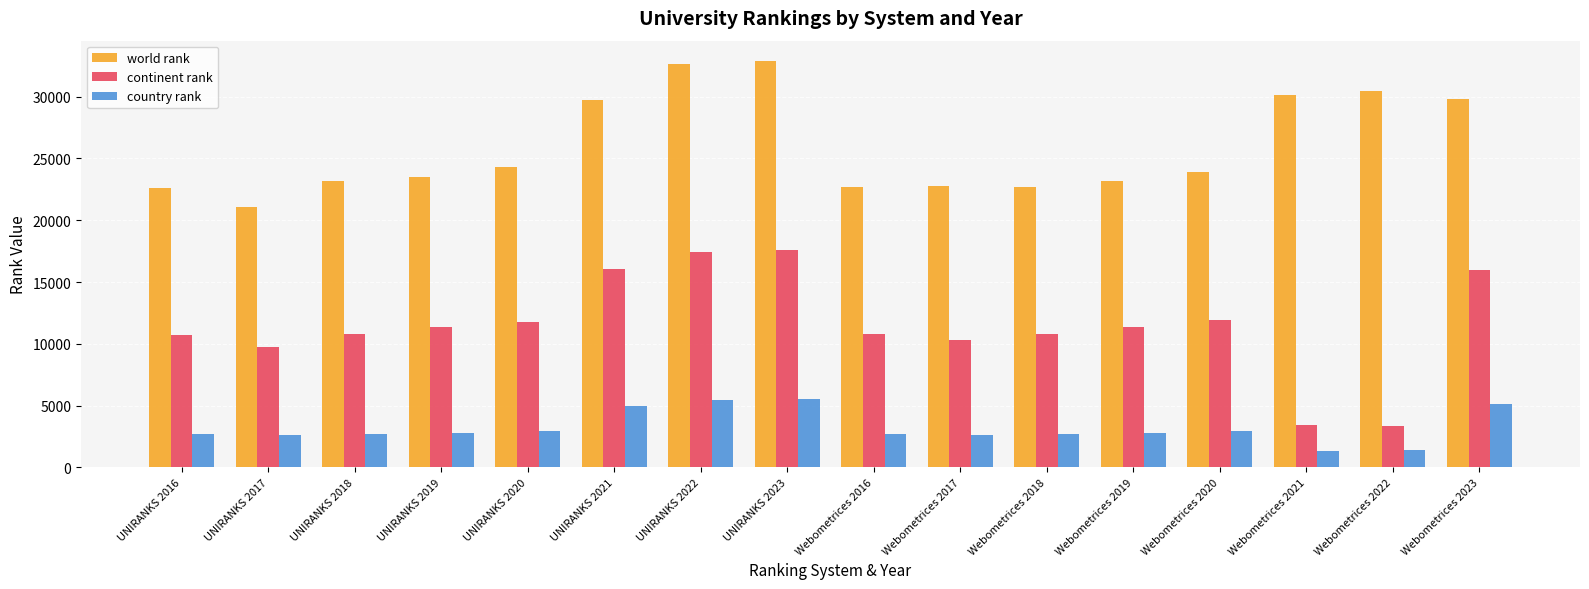

What value does the continent rank series have at Webometrices 2023, to the nearest 100?

16000